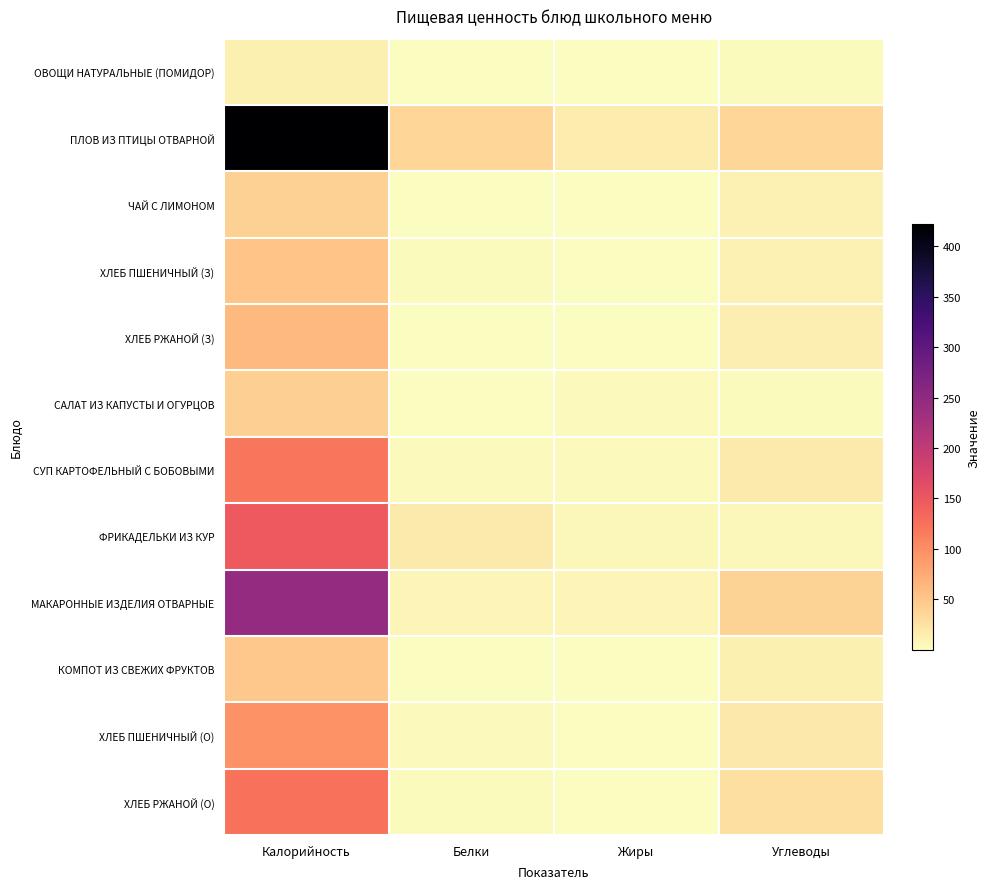

At Жиры, list the series in order from largest to smallest.

ПЛОВ ИЗ ПТИЦЫ ОТВАРНОЙ, МАКАРОННЫЕ ИЗДЕЛИЯ ОТВАРНЫЕ, ФРИКАДЕЛЬКИ ИЗ КУР, САЛАТ ИЗ КАПУСТЫ И ОГУРЦОВ, СУП КАРТОФЕЛЬНЫЙ С БОБОВЫМИ, ХЛЕБ РЖАНОЙ (О), ХЛЕБ ПШЕНИЧНЫЙ (О), ХЛЕБ РЖАНОЙ (З), ХЛЕБ ПШЕНИЧНЫЙ (З), ОВОЩИ НАТУРАЛЬНЫЕ (ПОМИДОР), КОМПОТ ИЗ СВЕЖИХ ФРУКТОВ, ЧАЙ С ЛИМОНОМ